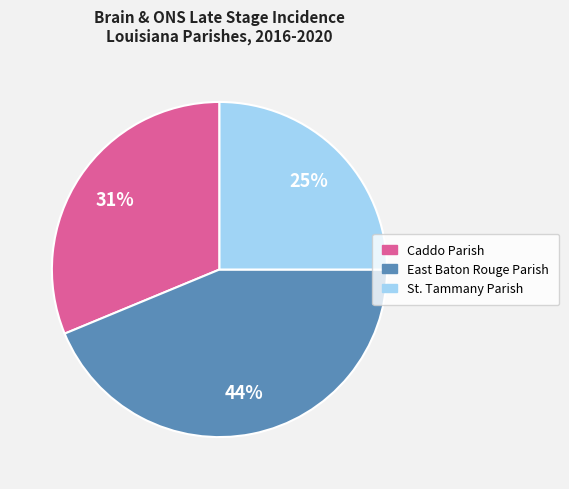

To the nearest percent, what is the average slice percentage?

33%